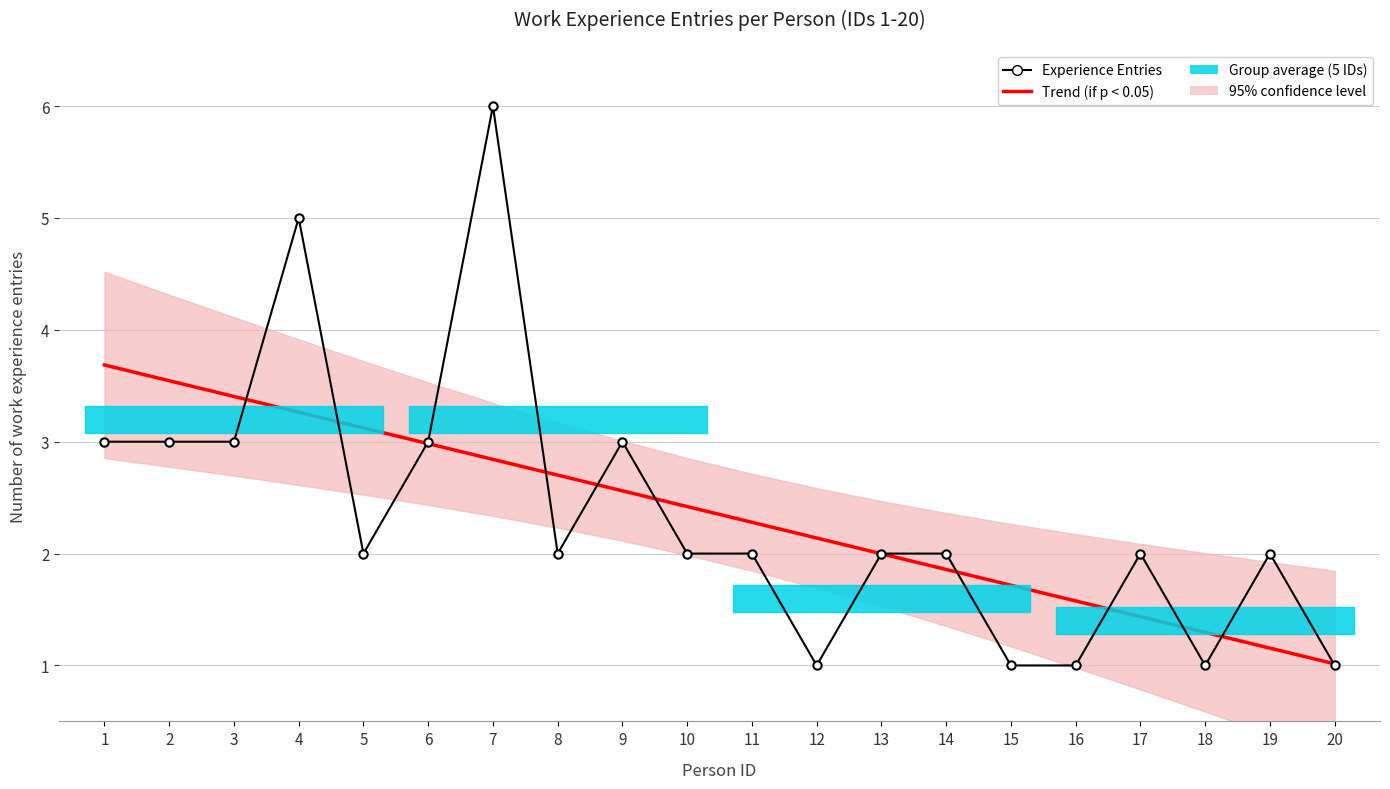

At which label does Trend (if p < 0.05) first exceed 2?

1